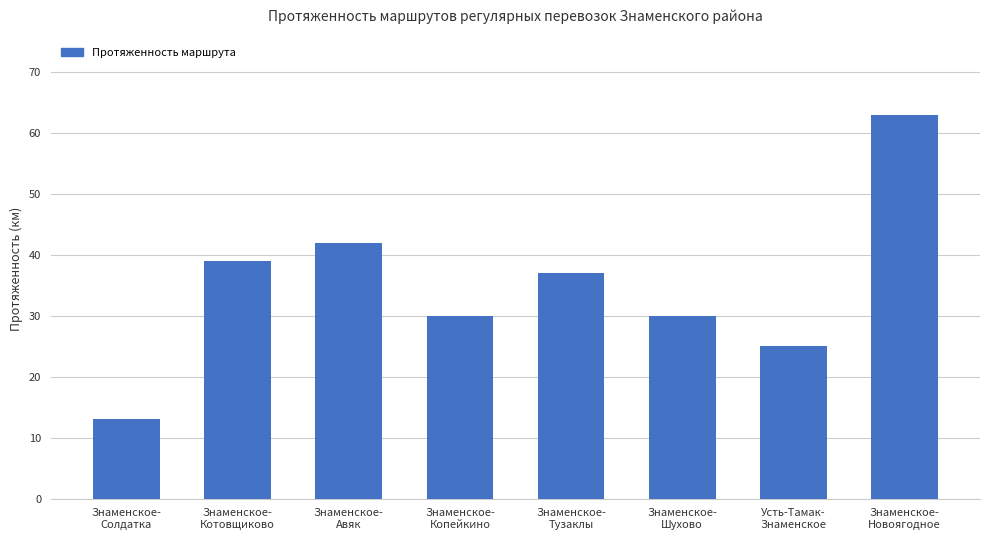

What is the smallest value displayed?

13